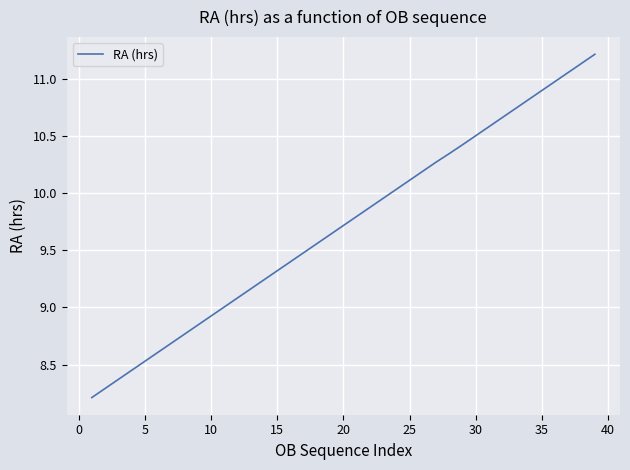

What is the smallest value displayed?

8.2